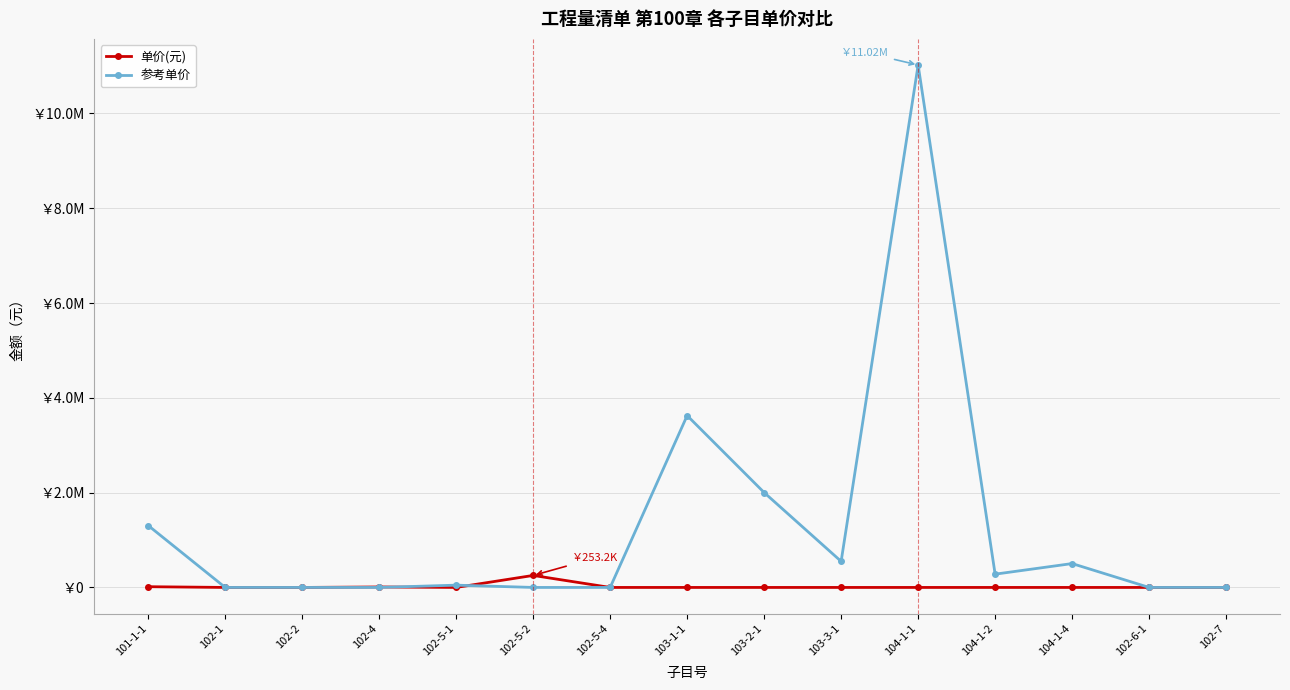

Is it true that 单价(元) equals 0.0 at 104-1-4?

True